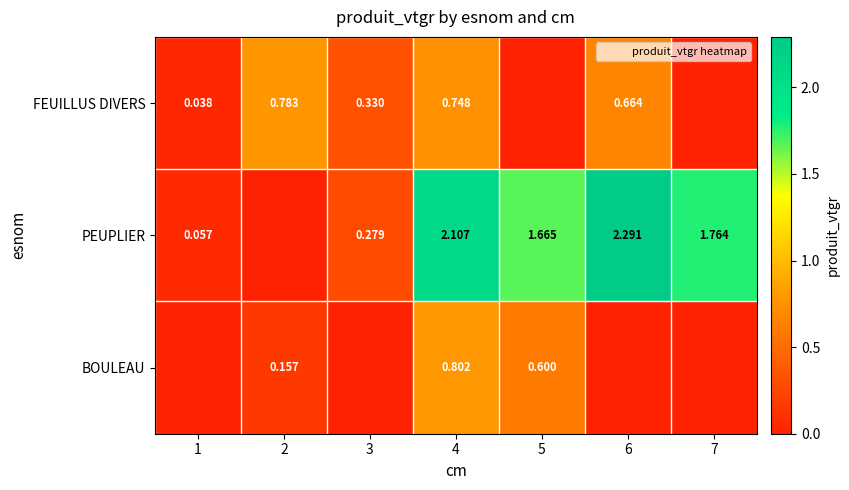

Which series has the largest range (max minus min)?

PEUPLIER